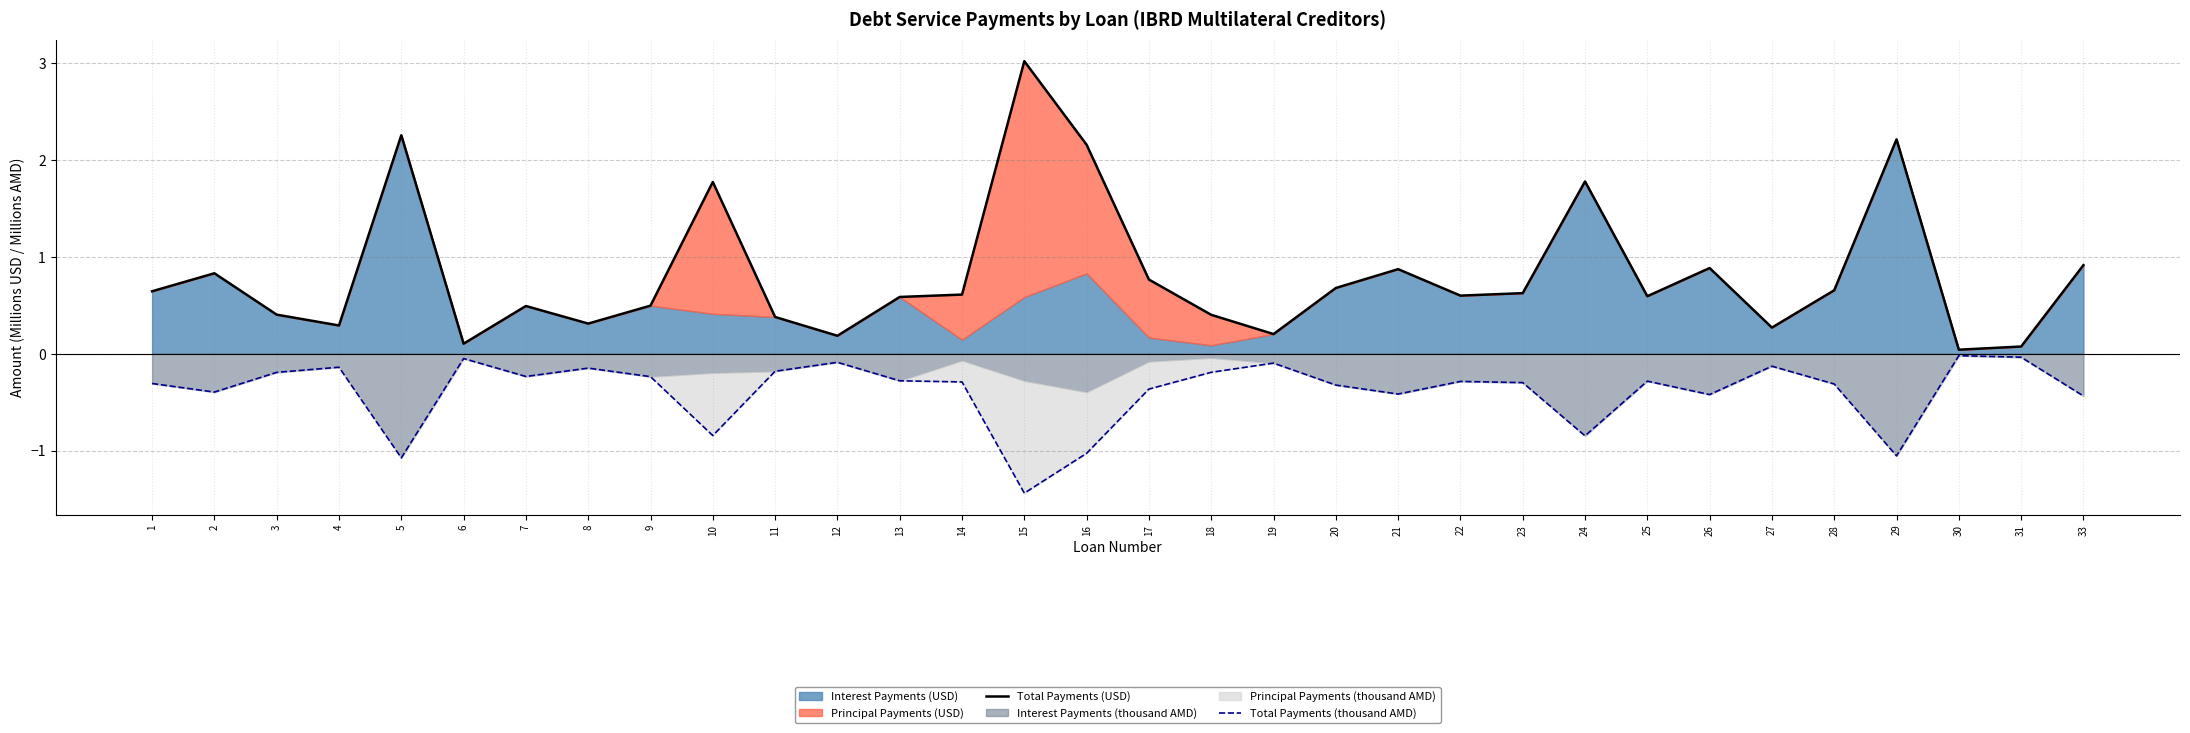

At how many categories does at least one series exceed 2?

4